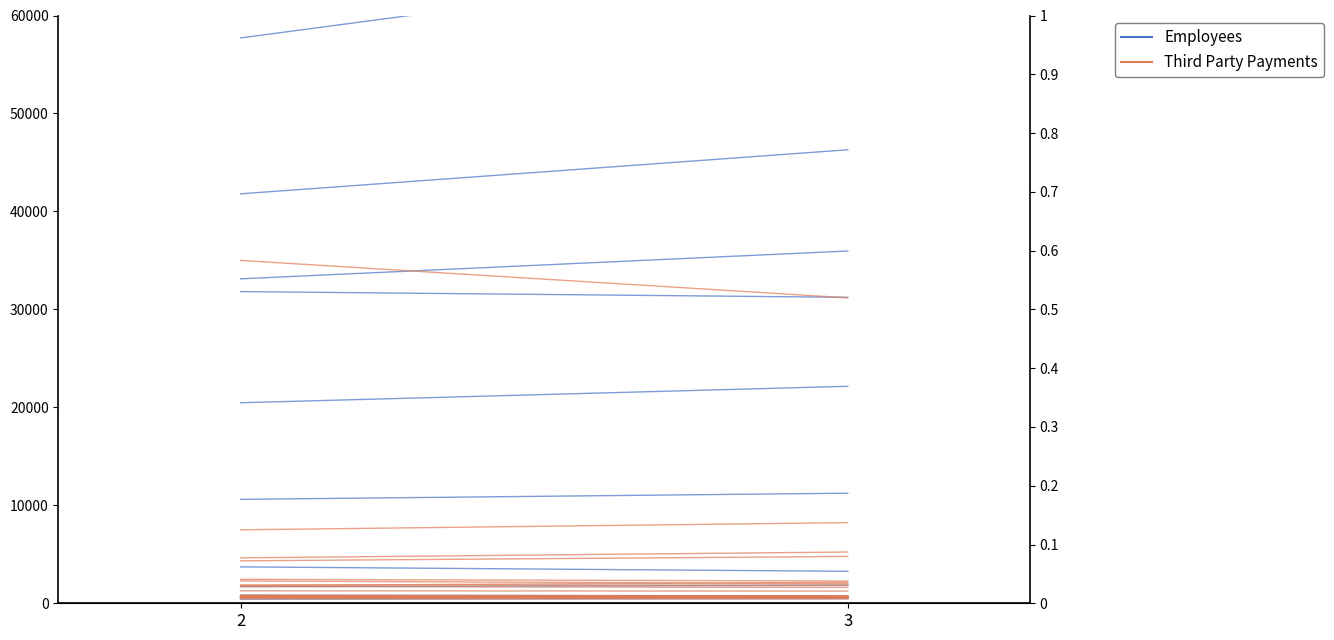

Rank the series by their average value, from lowest to highest.

Third Party Payments, Employees